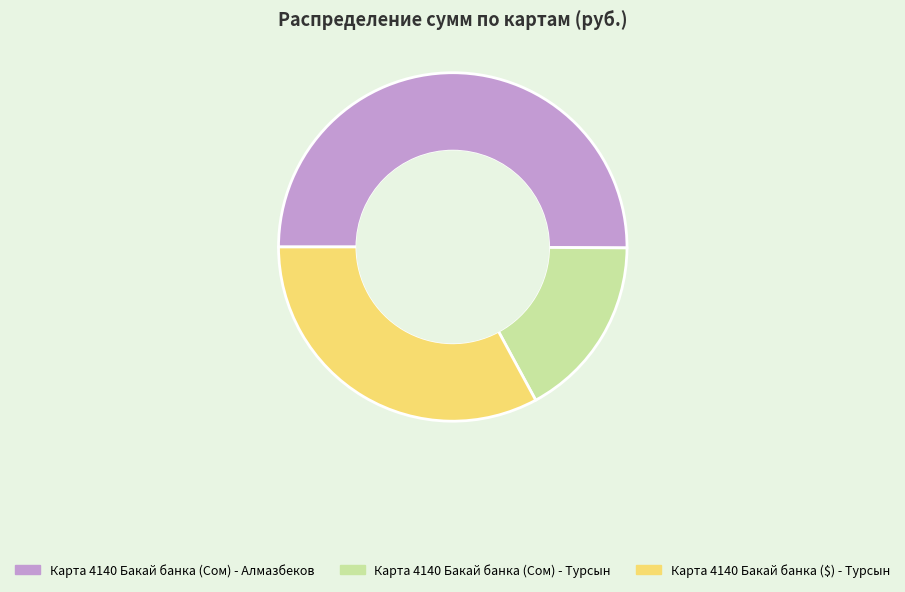

True or false: Карта 4140 Бакай банка (Сом) - Турсын accounts for 5% of the total.

False